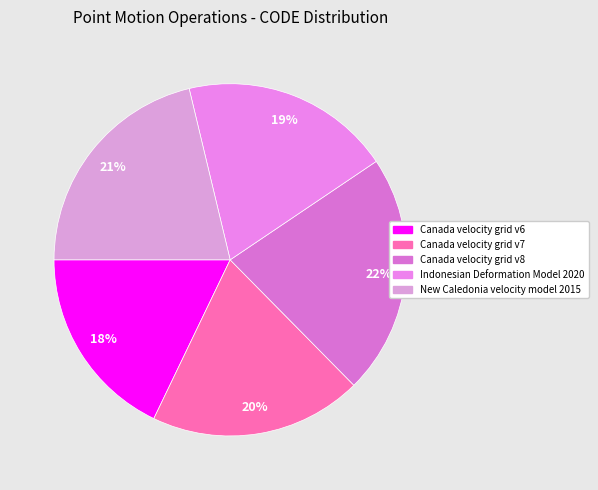

Which category has the biggest portion of the pie?

Canada velocity grid v8